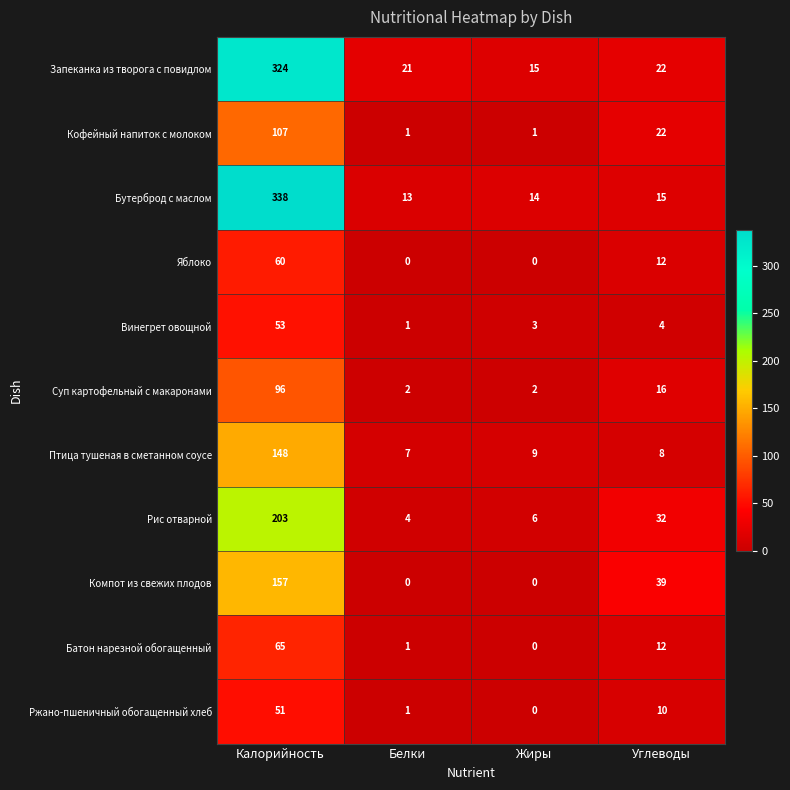

What is the highest value of the Компот из свежих плодов series?

157